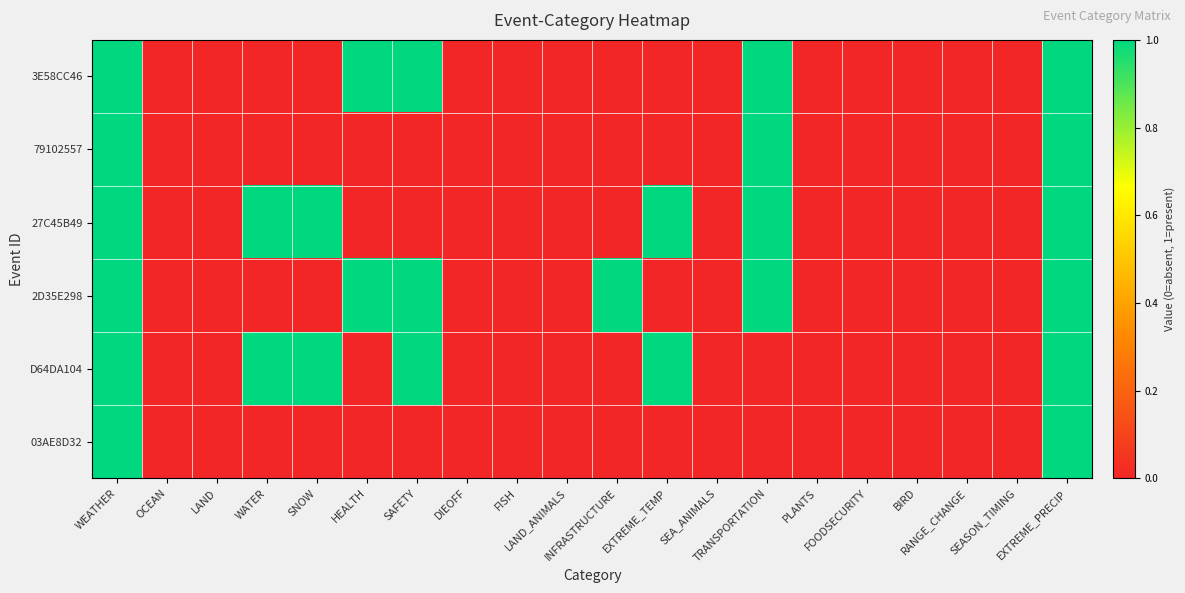

Between TRANSPORTATION and FOODSECURITY, which series saw the biggest shift?

3E58CC46